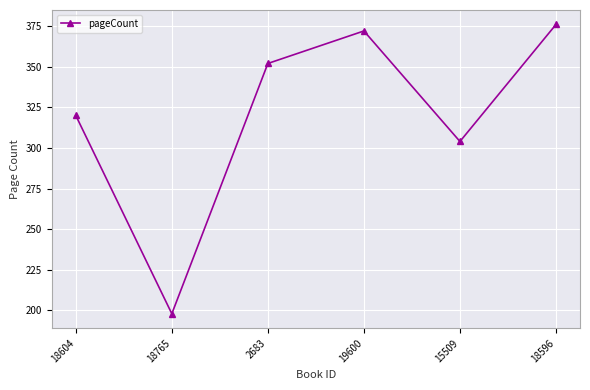

Reading left to right, transcribe all the data shown in this chart.

18604=320	18765=198	2683=352	19600=372	15509=304	18596=376